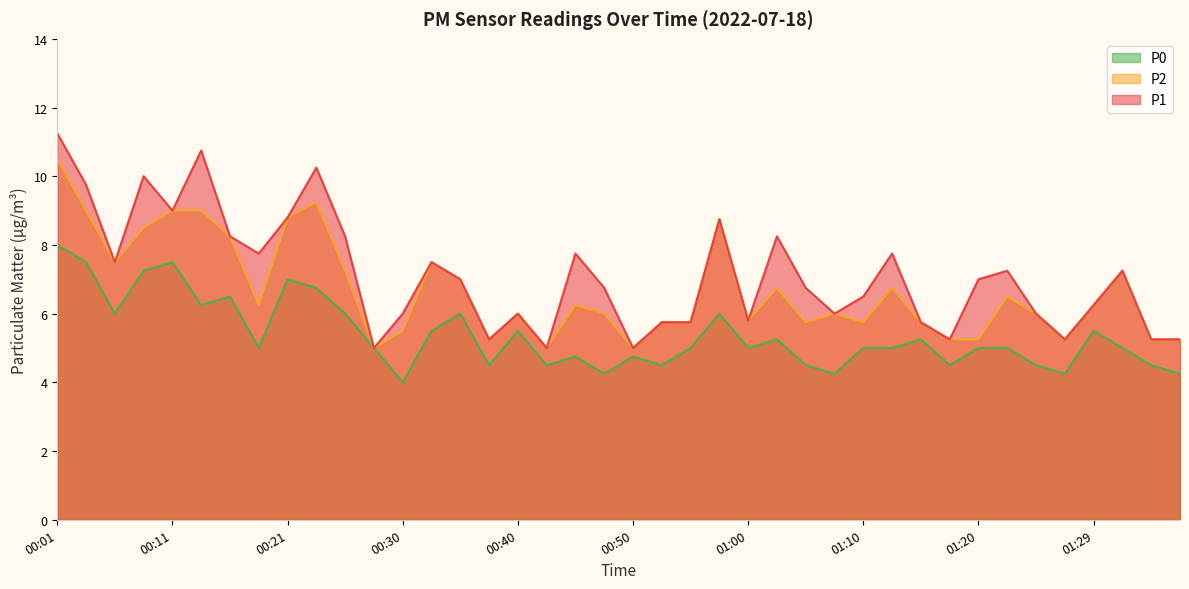

What are all the series names shown in the legend?

P0, P2, P1